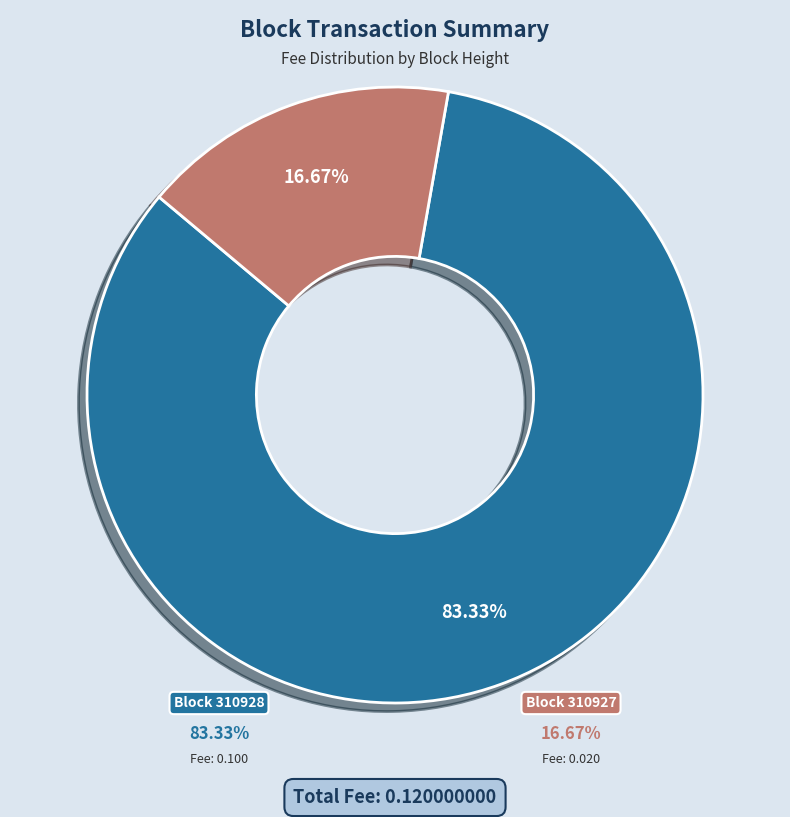

How many segments does this pie chart have?

2